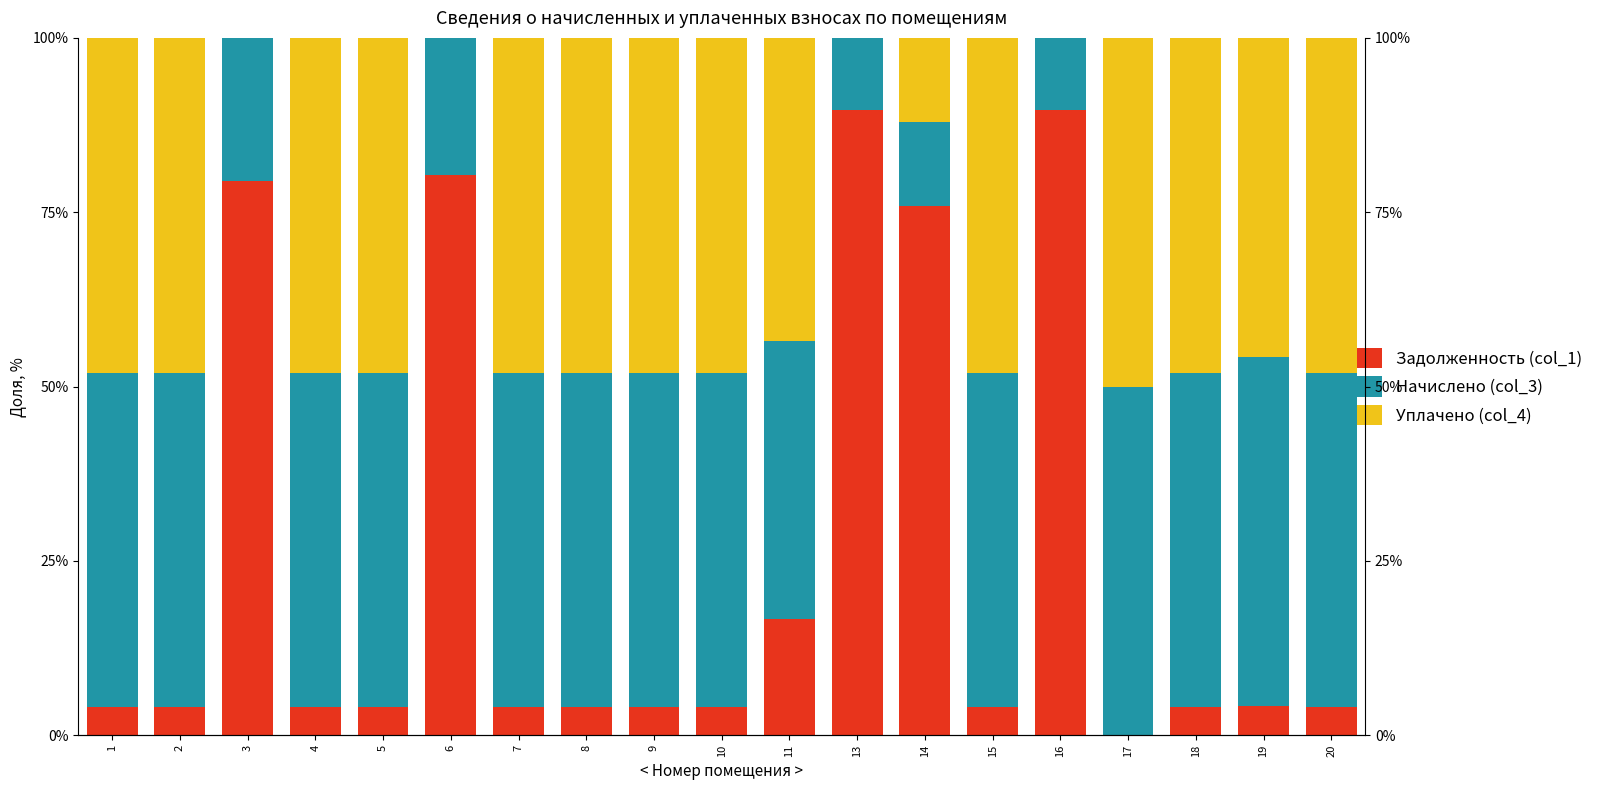

What is the difference between the Начислено (col_3) values at 3 and 4?

27.5